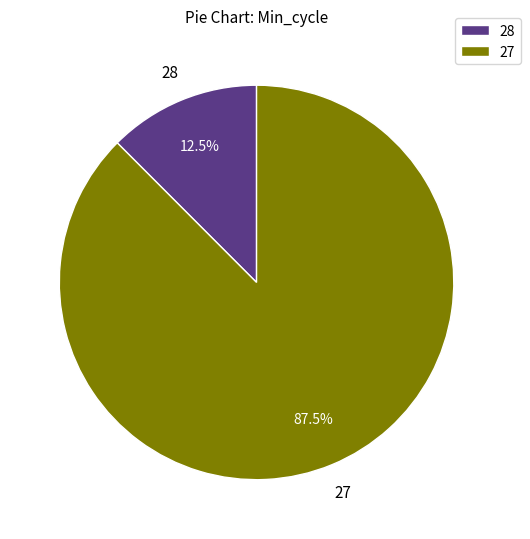

Which has a higher value, 28 or 27?

27